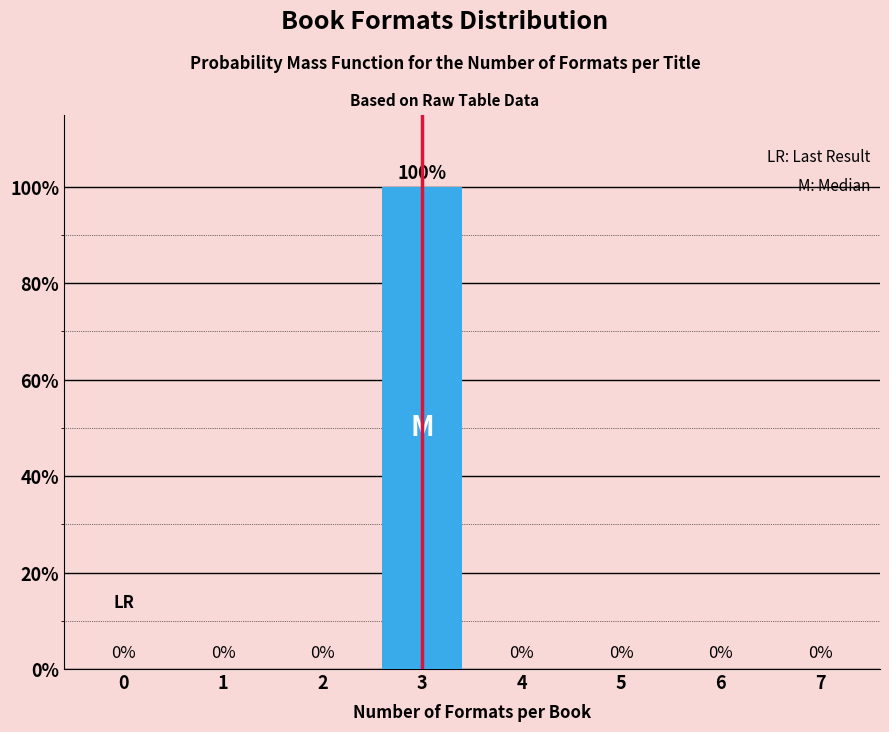

Are the bars horizontal?

No